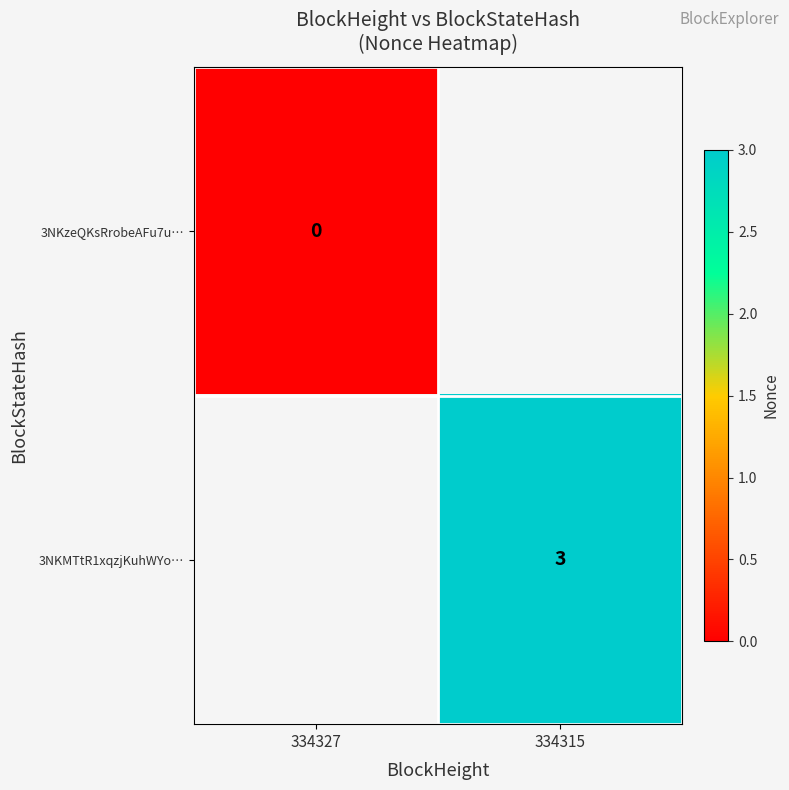

The 3NKMTtR1xqzjKuhWYo… series shows 1 at 334315. True or false?

False